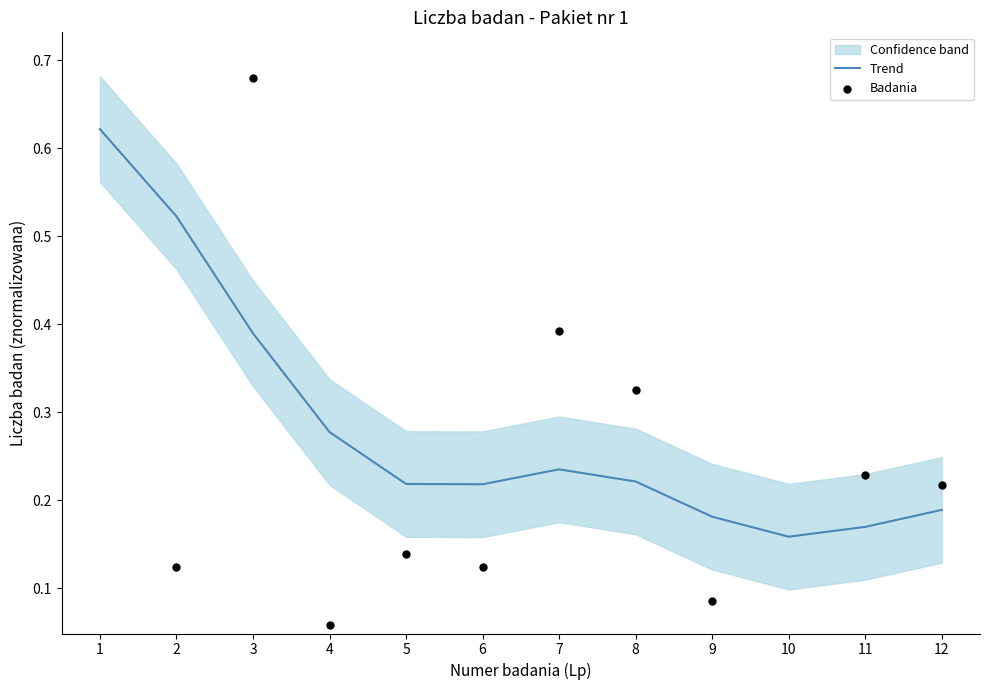

Is the value of Trend at 6 greater than the value of Badania at 10?

Yes